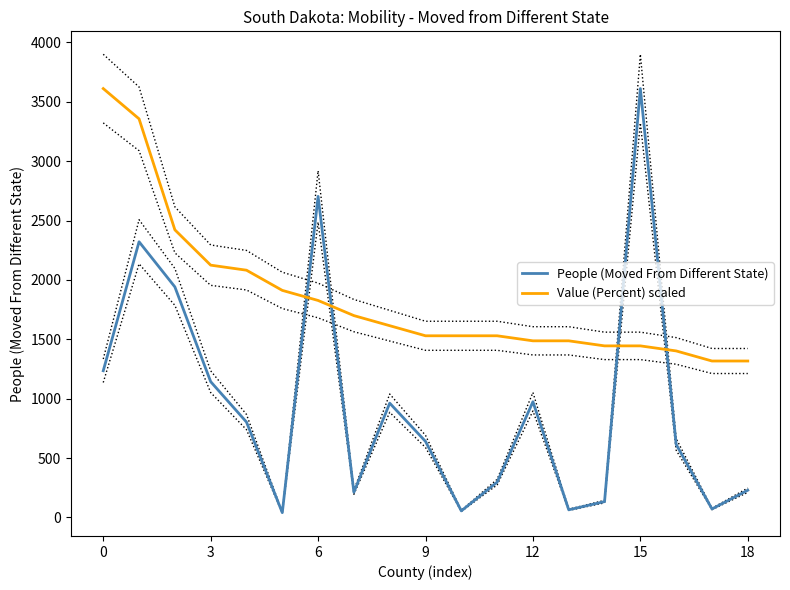

True or false: Value (Percent) scaled has a value of 3289.1 at 6.

False